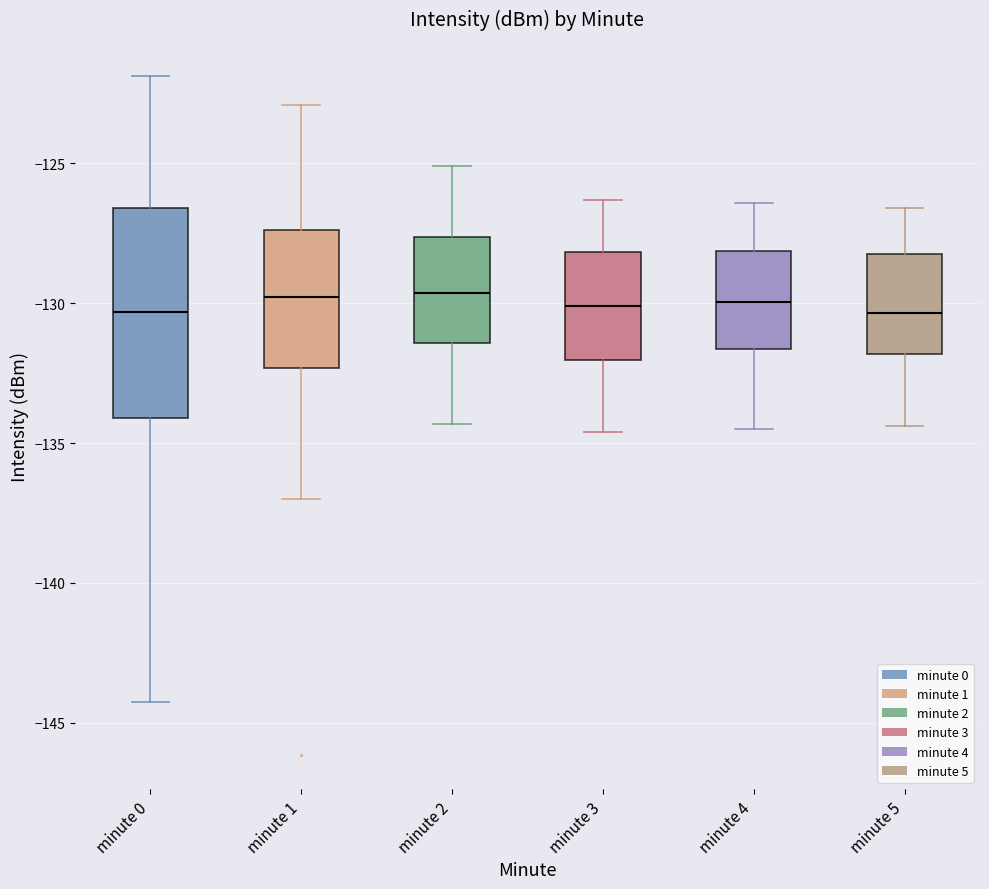

Comparing the boxes themselves (not the whiskers), which one is the tallest?

minute 0